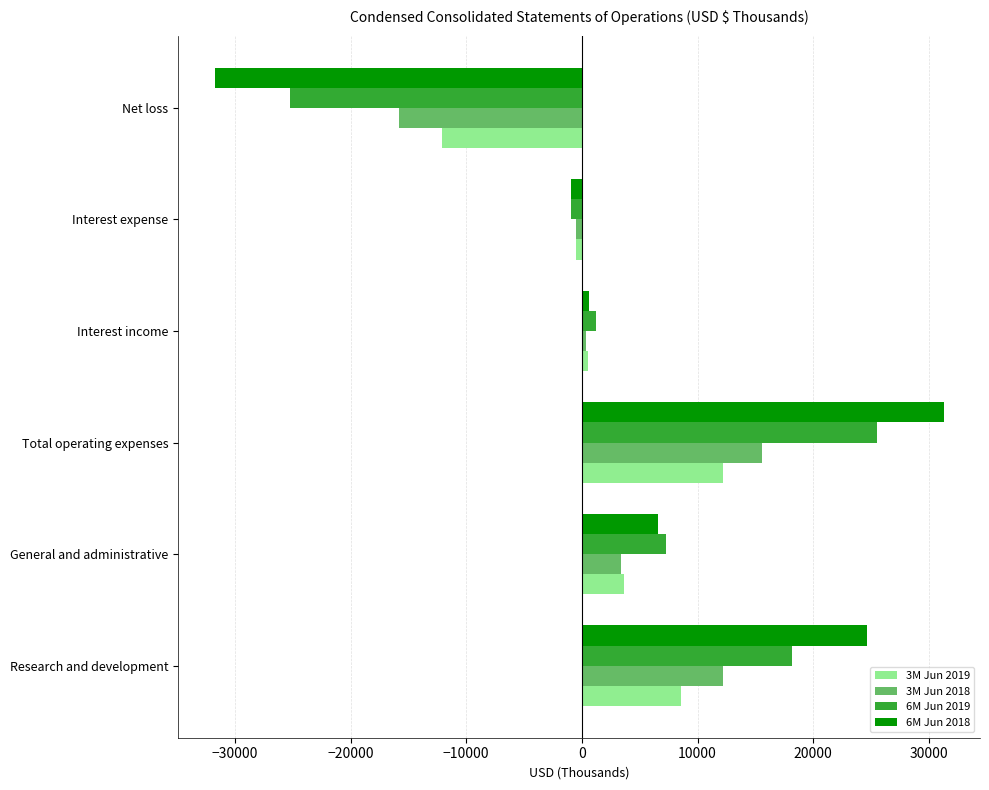

How many positive values does the 6M Jun 2019 series have?

4